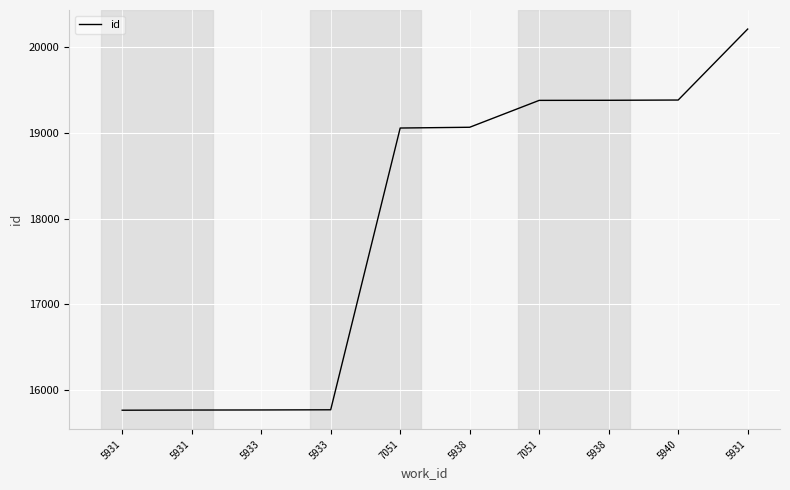

Is this an area chart (filled region under the line)?

No